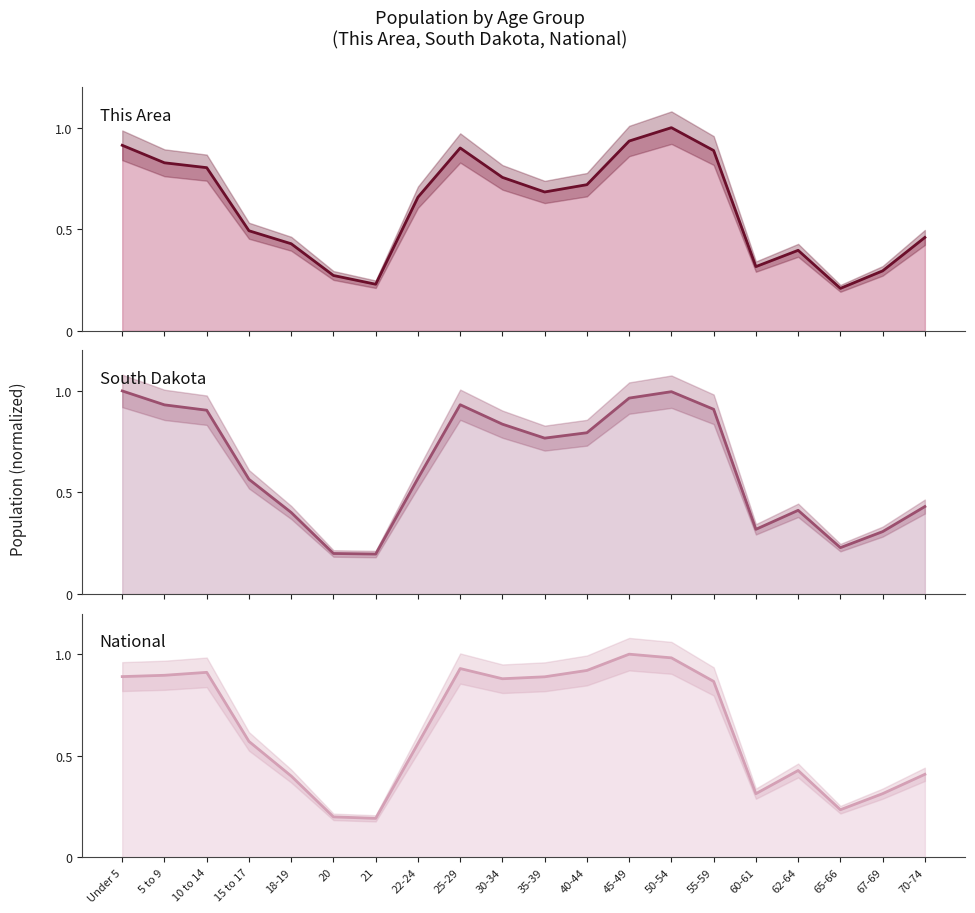

What is the difference between the maximum and minimum values in the National line series?

0.8